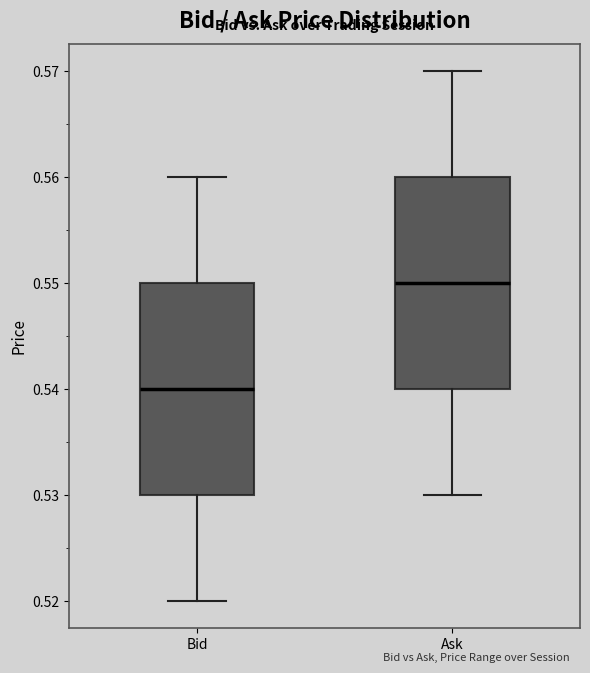

Where is the lower edge of the box for Ask on the y-axis? The values are not printed on the chart, so give them approximately, as read against the axis.

0.54